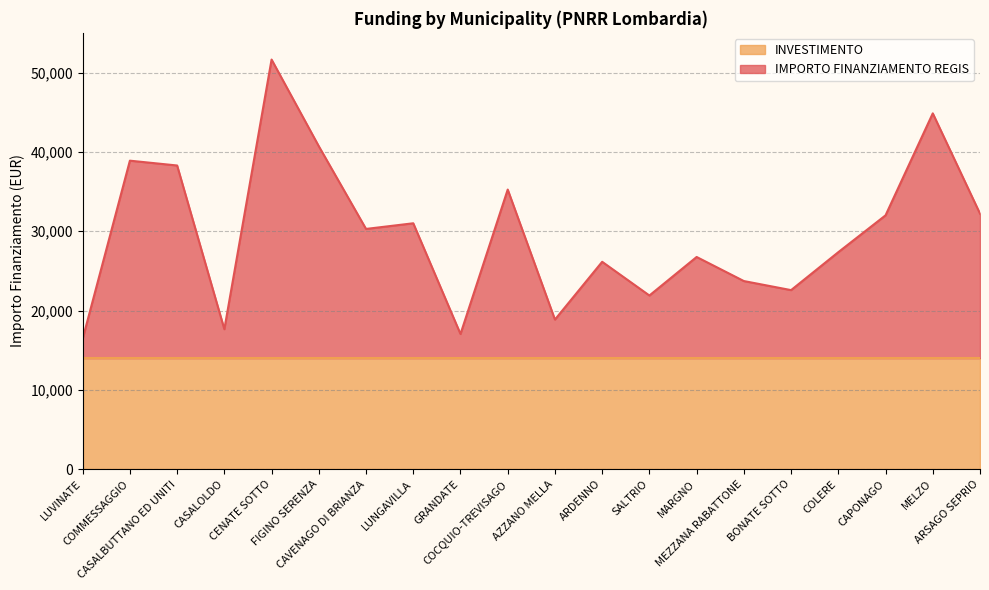

Reading left to right, list all the values displayed in this chart.

LUVINATE=16428	COMMESSAGGIO=38887	CASALBUTTANO ED UNITI=38280	CASALOLDO=17642	CENATE SOTTO=51634	FIGINO SERENZA=40708	CAVENAGO DI BRIANZA=30283	LUNGAVILLA=30996	GRANDATE=17035	COCQUIO-TREVISAGO=35245	AZZANO MELLA=18856	ARDENNO=26140	SALTRIO=21891	MARGNO=26747	MEZZANA RABATTONE=23712	BONATE SOTTO=22570	COLERE=27354	CAPONAGO=31997	MELZO=44852	ARSAGO SEPRIO=32210